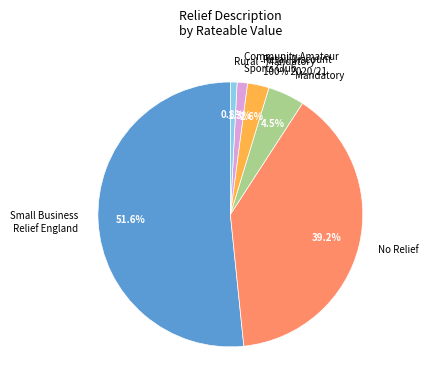

The Other Relief slice represents 3% of the pie. True or false?

True